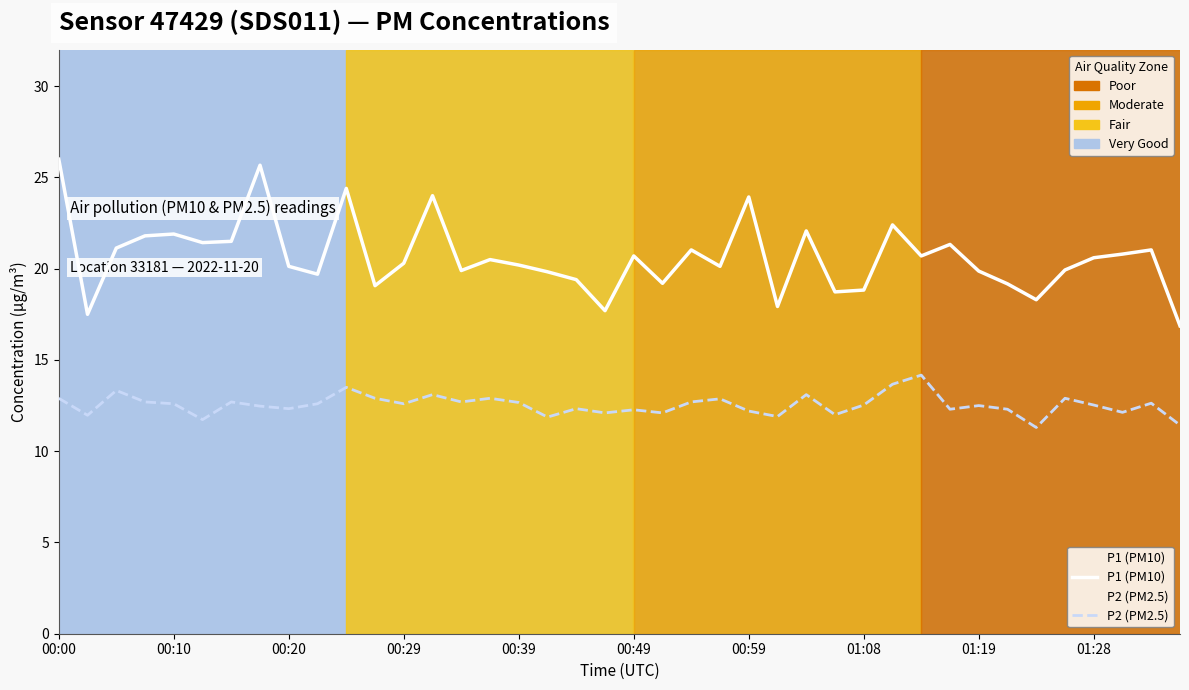

What is the smallest value displayed?

11.3